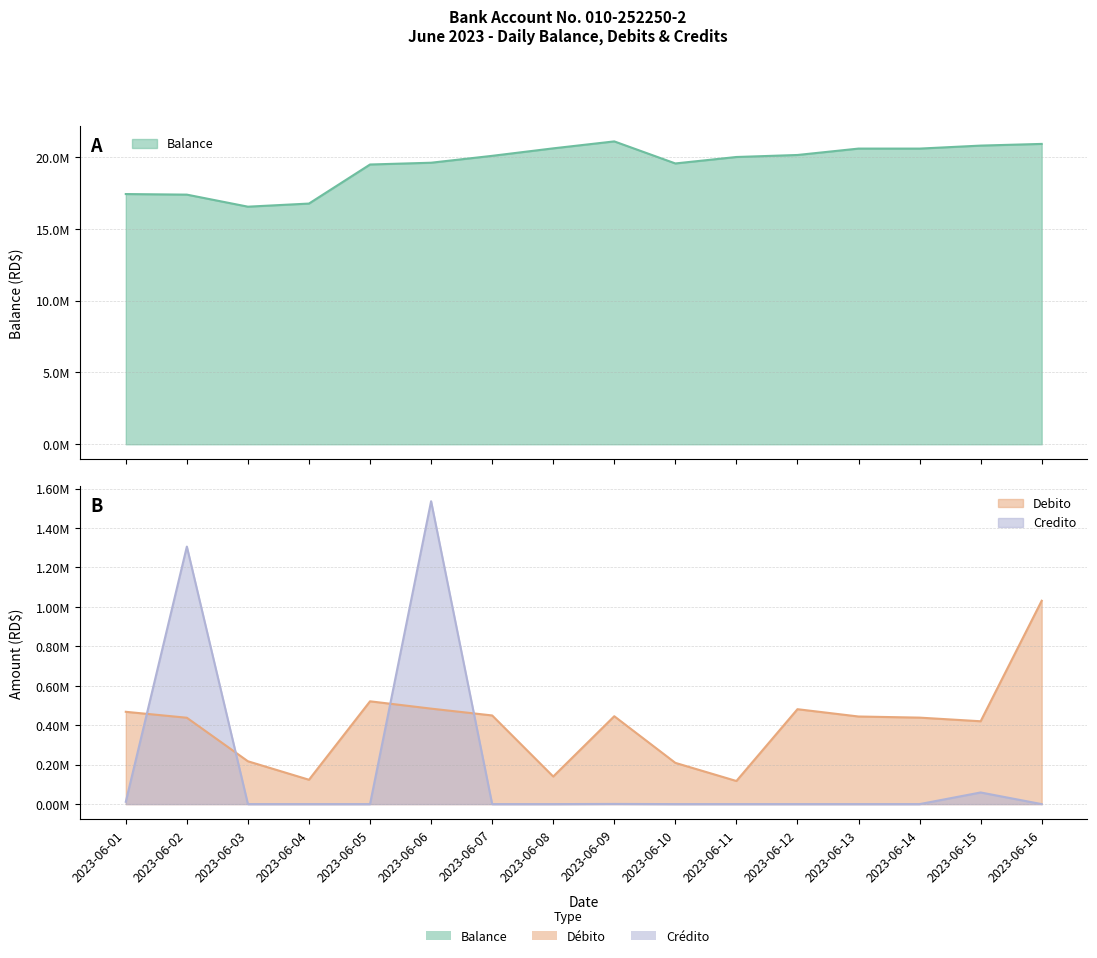

Reading right to left, list all the values displayed in this chart.

Balance: 2023-06-16=20917283.2	2023-06-15=20800083.2	2023-06-14=20590943.2	2023-06-13=20591813.2	2023-06-12=20146218.2	2023-06-11=20006298.2	2023-06-10=19556733.2	2023-06-09=21092527.2	2023-06-08=20608402.2	2023-06-07=20087147.2	2023-06-06=19607147.2	2023-06-05=19483632.2	2023-06-04=16763632.2	2023-06-03=16546427.2	2023-06-02=17385527.2	2023-06-01=17426073.9
Debito: 2023-06-16=1031151.2	2023-06-15=420100.0	2023-06-14=438510.0	2023-06-13=444205.0	2023-06-12=481245.0	2023-06-11=117200.0	2023-06-10=209140.0	2023-06-09=445595.0	2023-06-08=139920.0	2023-06-07=449565.0	2023-06-06=484125.0	2023-06-05=521255.0	2023-06-04=123515.0	2023-06-03=217205.0	2023-06-02=437920.0	2023-06-01=468050.0
Credito: 2023-06-16=0.0	2023-06-15=59000.0	2023-06-14=0.0	2023-06-13=0.0	2023-06-12=0.0	2023-06-11=0.0	2023-06-10=0.0	2023-06-09=870.0	2023-06-08=0.0	2023-06-07=0.0	2023-06-06=1535794.0	2023-06-05=0.0	2023-06-04=0.0	2023-06-03=0.0	2023-06-02=1305766.7	2023-06-01=11800.0